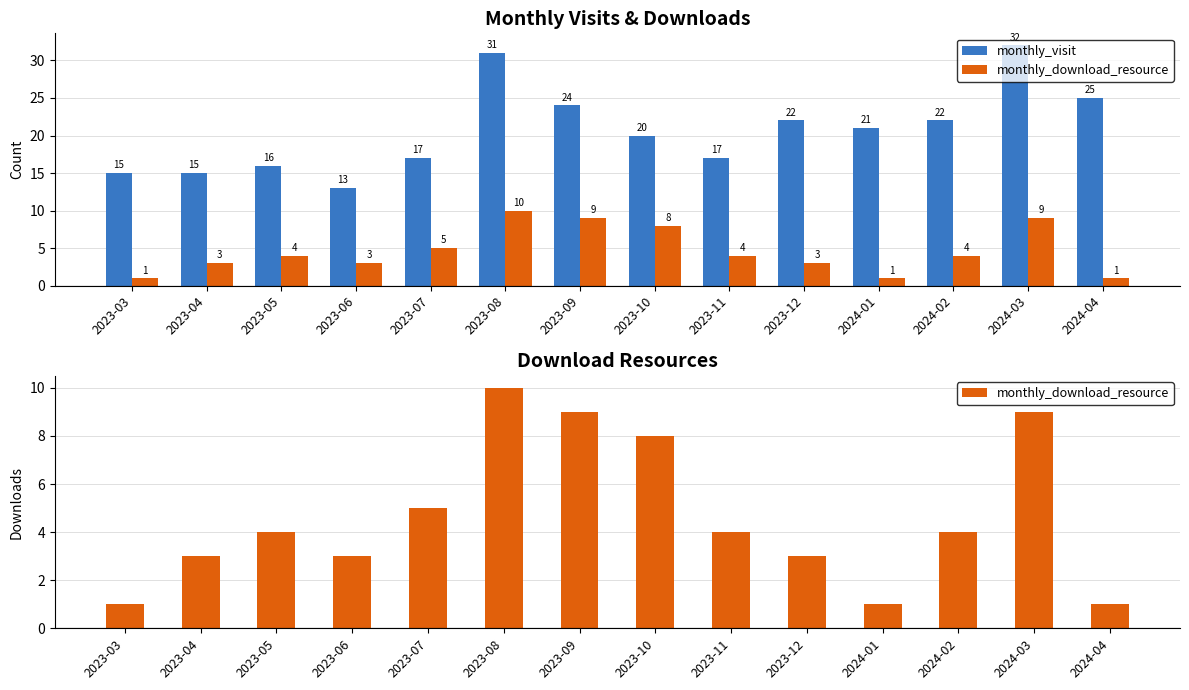

Reading left to right, what are all the values shown in this chart?

monthly_visit: 2023-03=15	2023-04=15	2023-05=16	2023-06=13	2023-07=17	2023-08=31	2023-09=24	2023-10=20	2023-11=17	2023-12=22	2024-01=21	2024-02=22	2024-03=32	2024-04=25
monthly_download_resource: 2023-03=1	2023-04=3	2023-05=4	2023-06=3	2023-07=5	2023-08=10	2023-09=9	2023-10=8	2023-11=4	2023-12=3	2024-01=1	2024-02=4	2024-03=9	2024-04=1